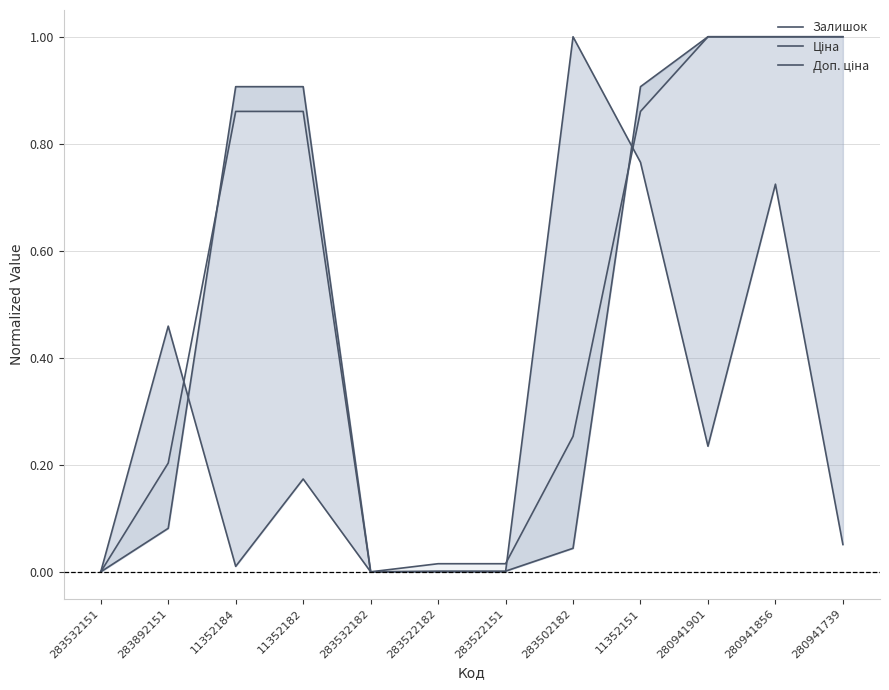

True or false: Доп. ціна has a value of 0.0 at 283522182.

False